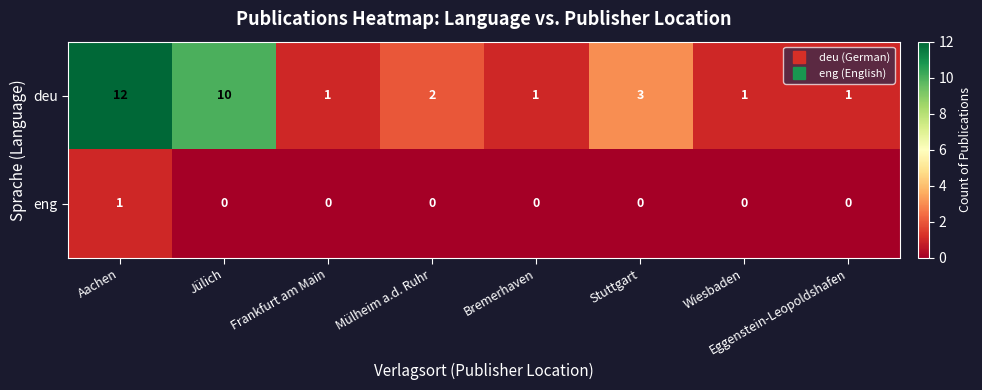

Which series has the largest total across all categories?

deu